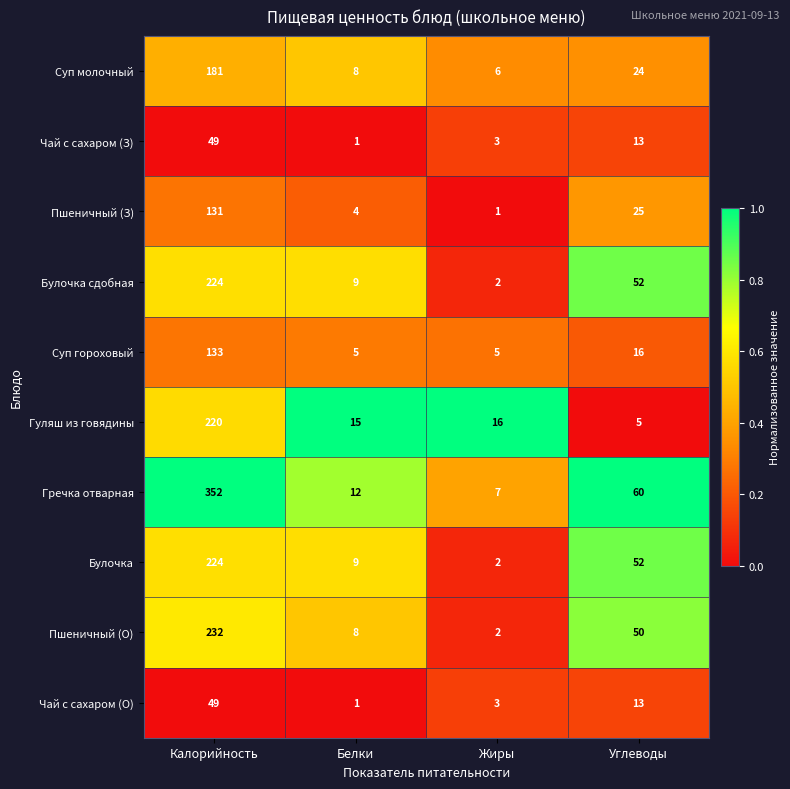

List the labels in order of Чай с сахаром (З) value, smallest first.

Белки, Жиры, Углеводы, Калорийность